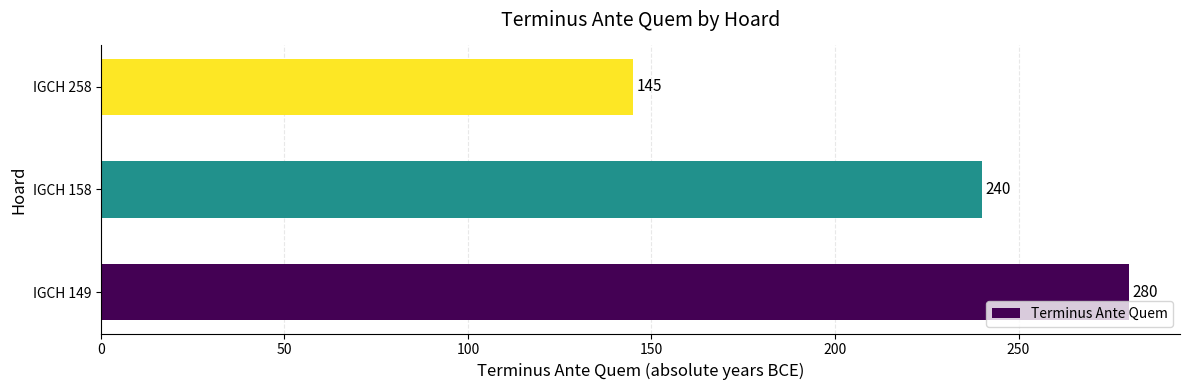

Rank the categories by value from highest to lowest.

IGCH 149, IGCH 158, IGCH 258